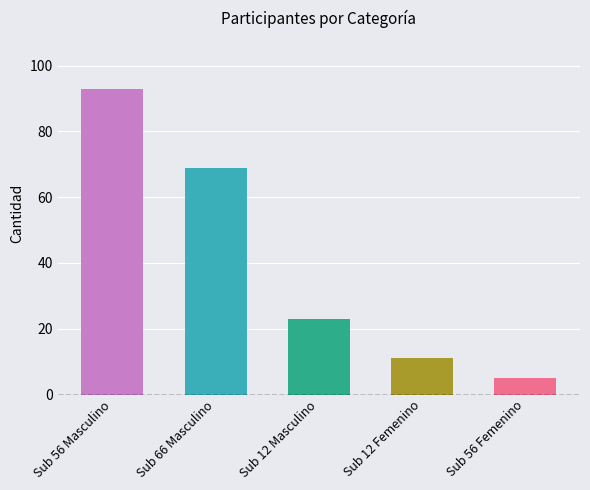

List the labels in order of value, largest first.

Sub 56 Masculino, Sub 66 Masculino, Sub 12 Masculino, Sub 12 Femenino, Sub 56 Femenino